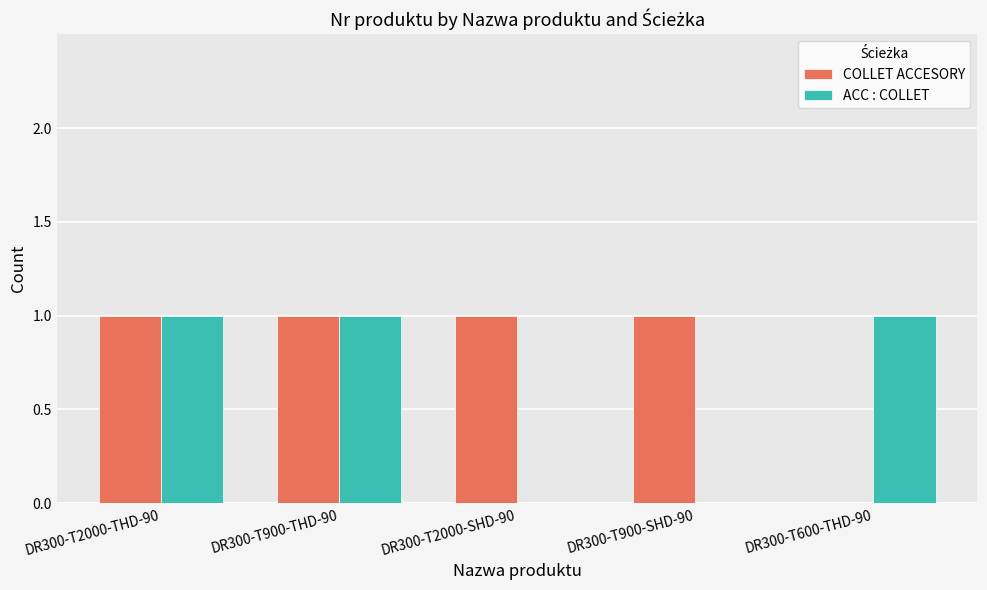

What is the sum of all COLLET ACCESORY values?

4